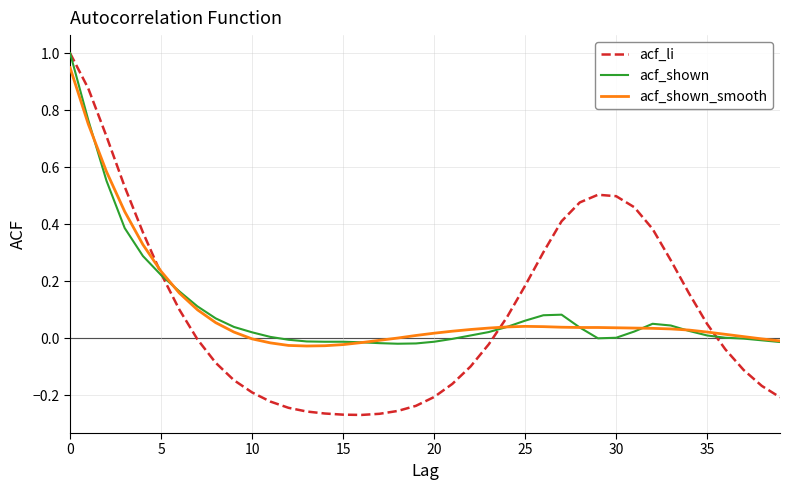

Which series has the largest range (max minus min)?

acf_li